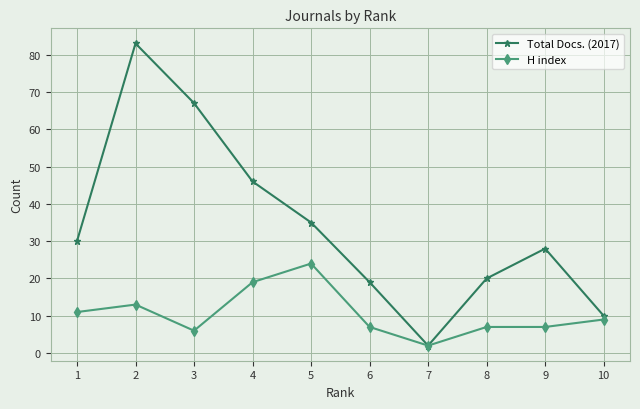

Does the chart display data point markers on the line(s)?

Yes